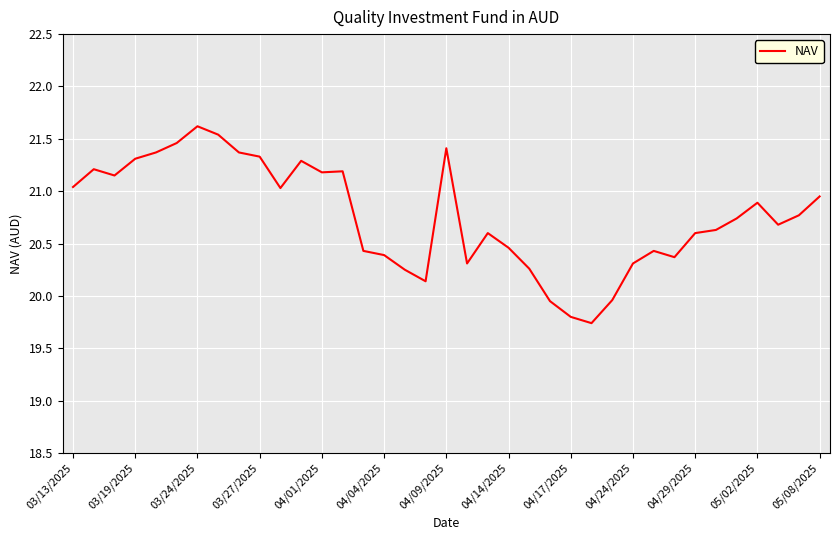

What is the greatest value displayed?

21.6